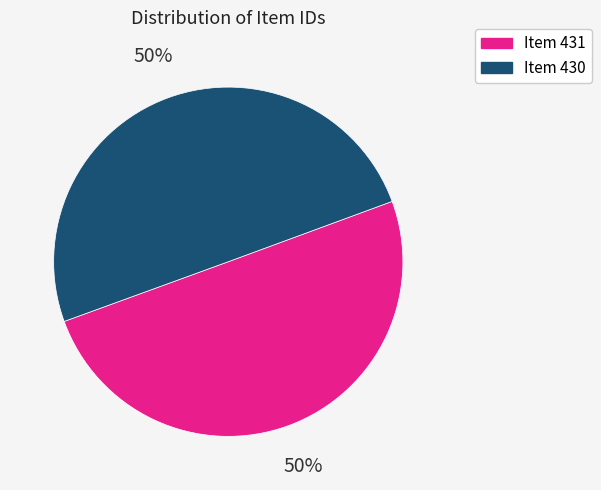

Do Item 430 and Item 431 together represent more than half of the pie?

Yes